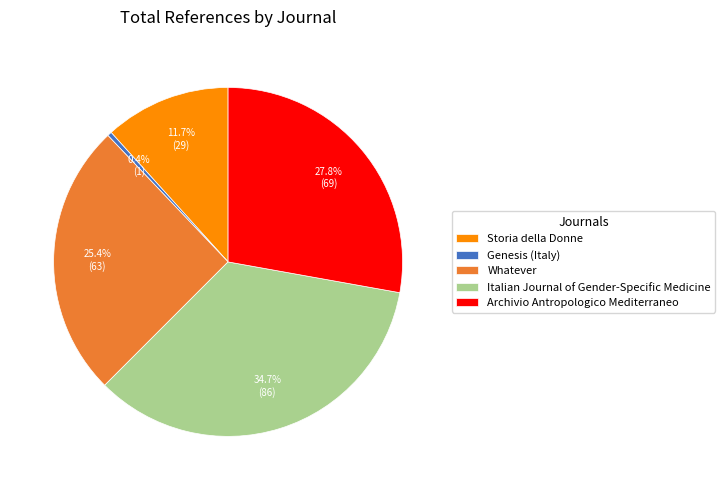

To the nearest percent, what portion does Archivio Antropologico Mediterraneo represent?

28%